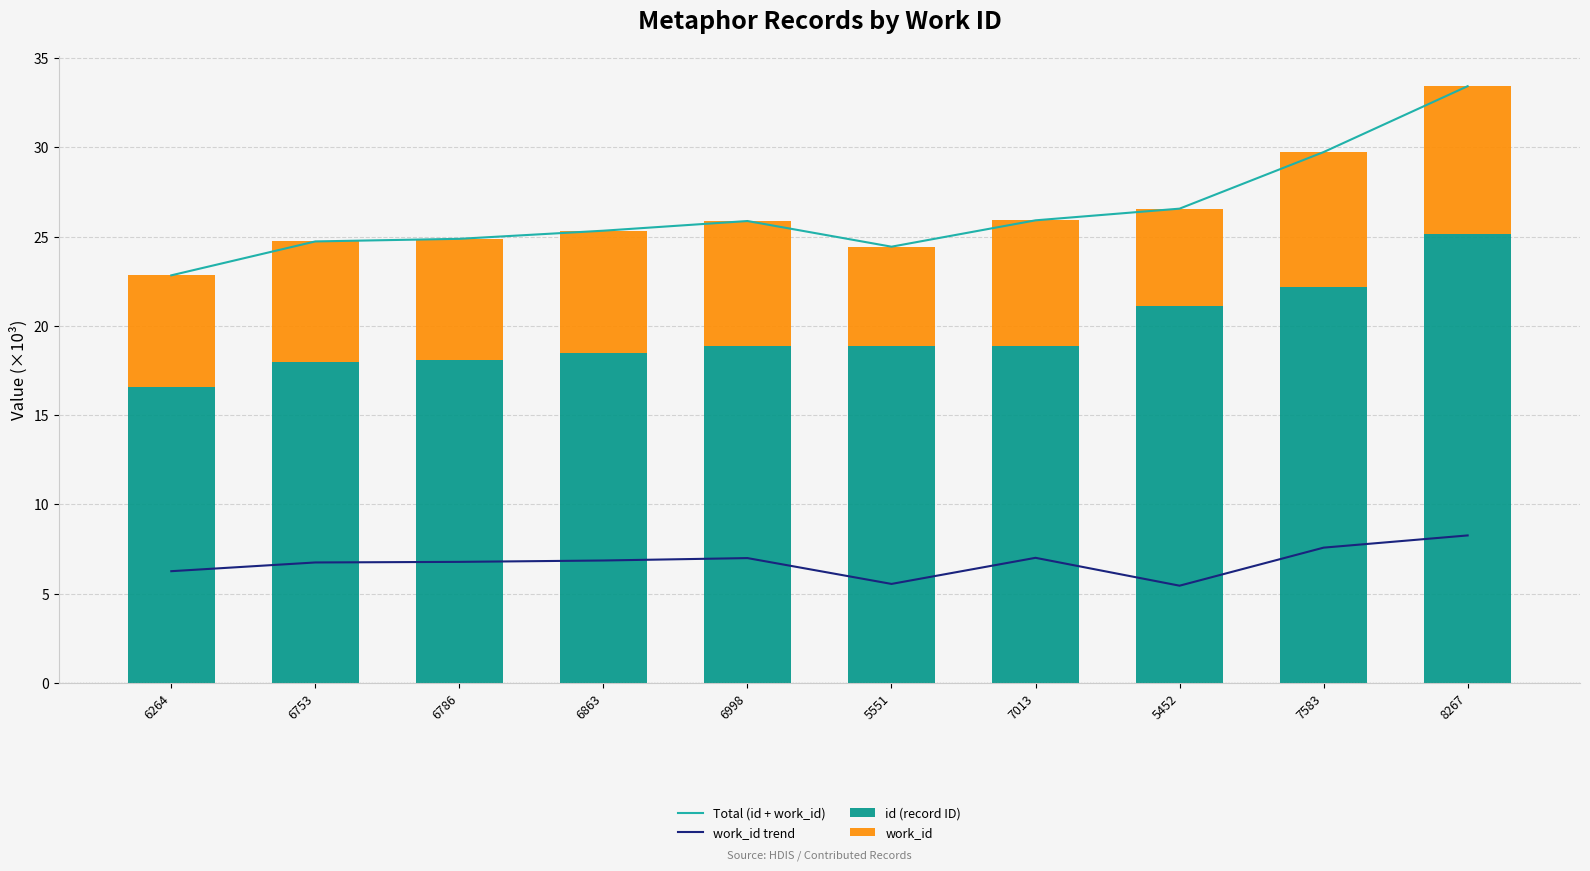

Which category has the lowest value in the work_id series?

5452